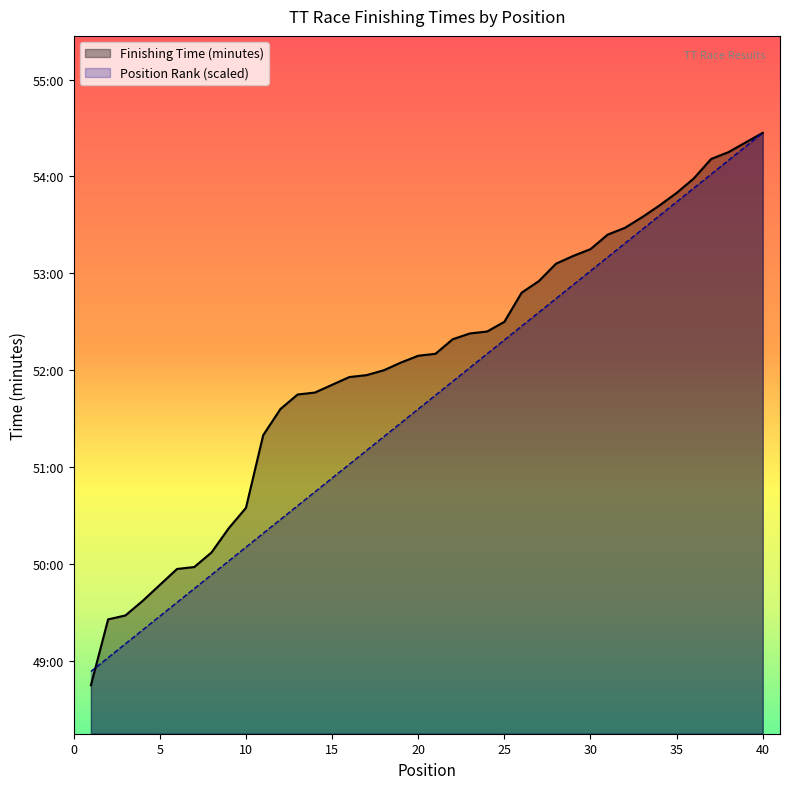

At how many categories does at least one series exceed 48?

40